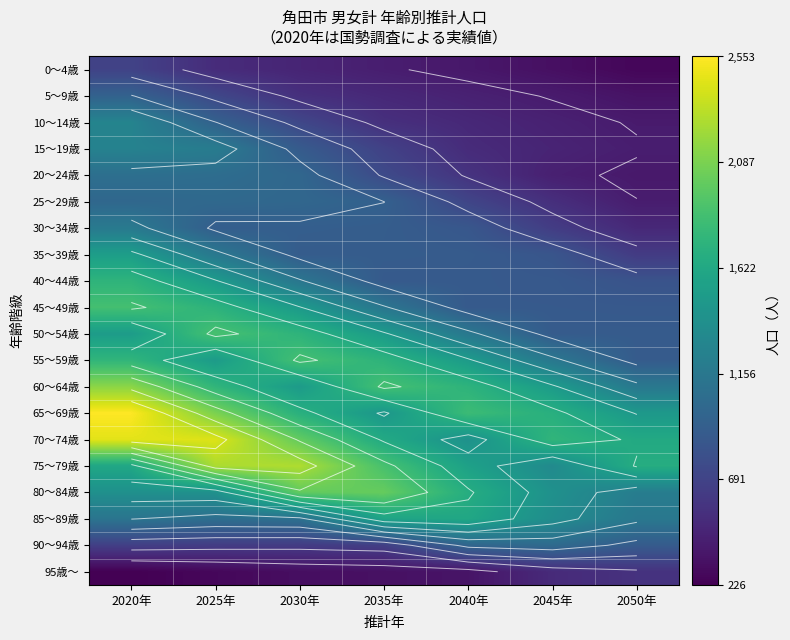

The 30～34歳 series shows 910 at 2035年. True or false?

True